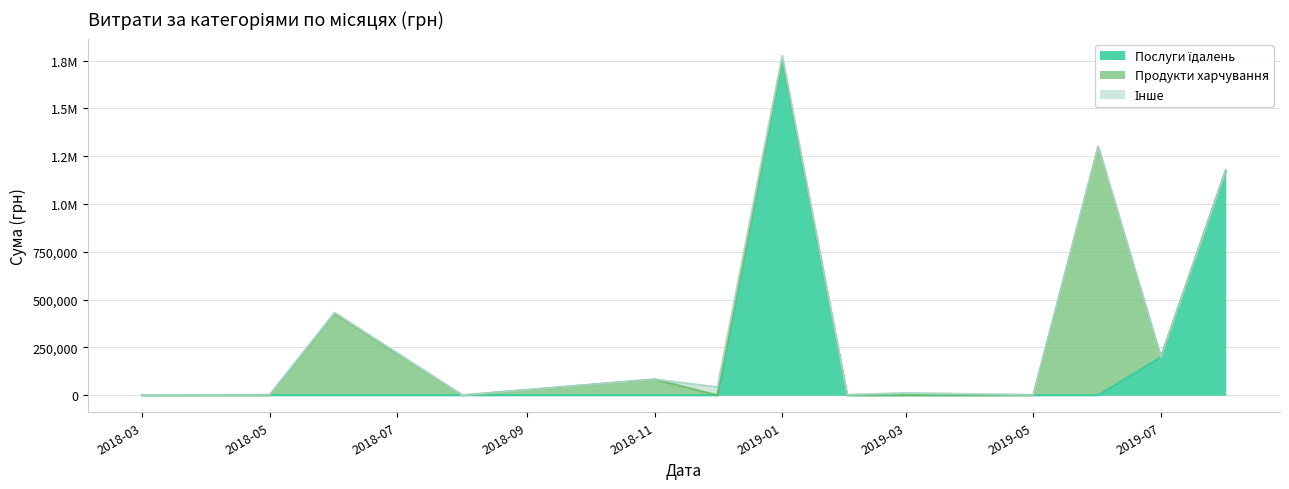

Does the chart have visible grid lines?

Yes